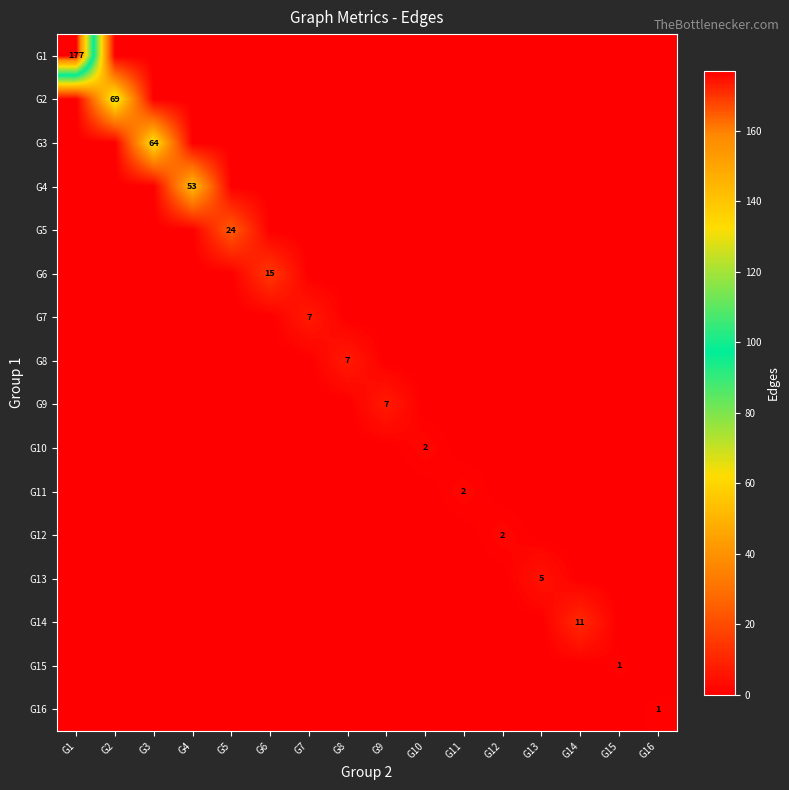

What is the difference between the highest and lowest values at G5?

24